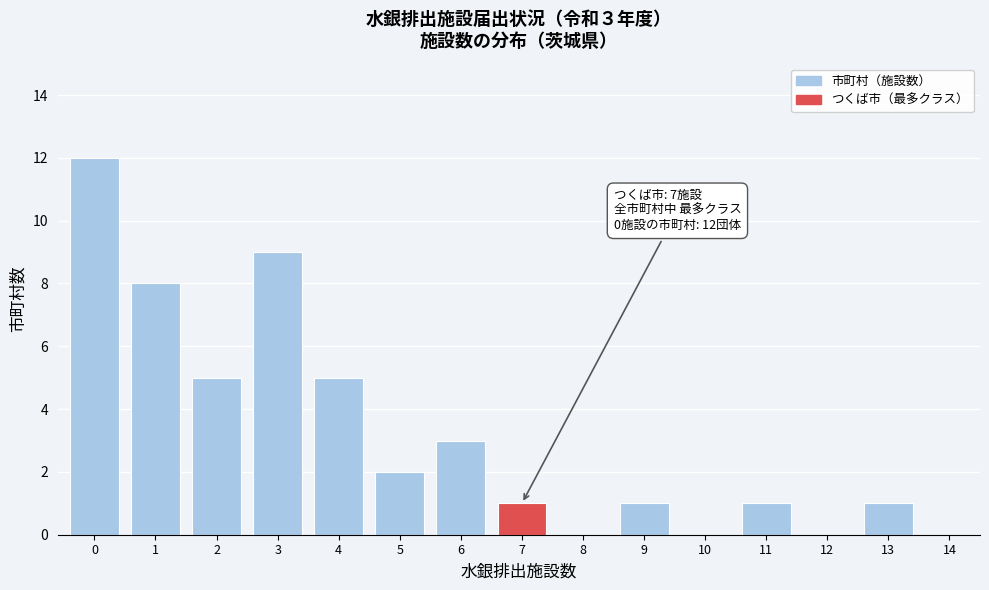

Which range on the x-axis has the tallest bar?

-0.5 to 0.5